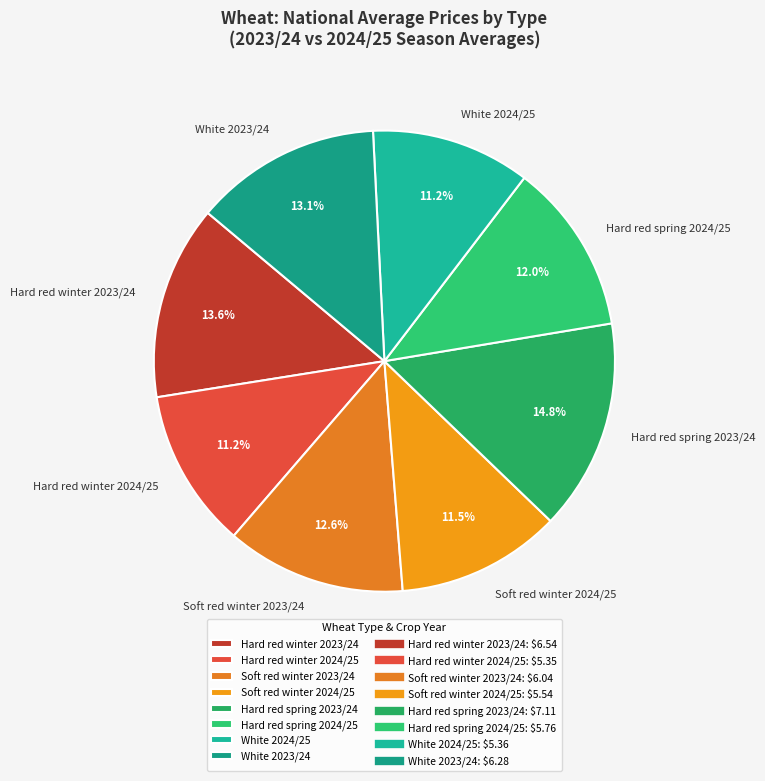

Is White 2023/24 the majority of the pie?

No